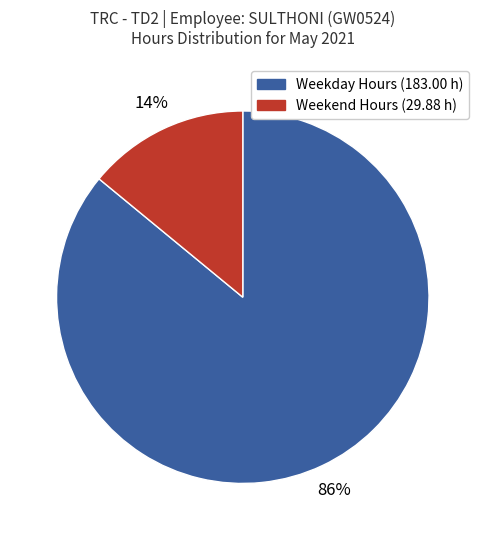

Is there any slice that represents more than half of the pie?

Yes